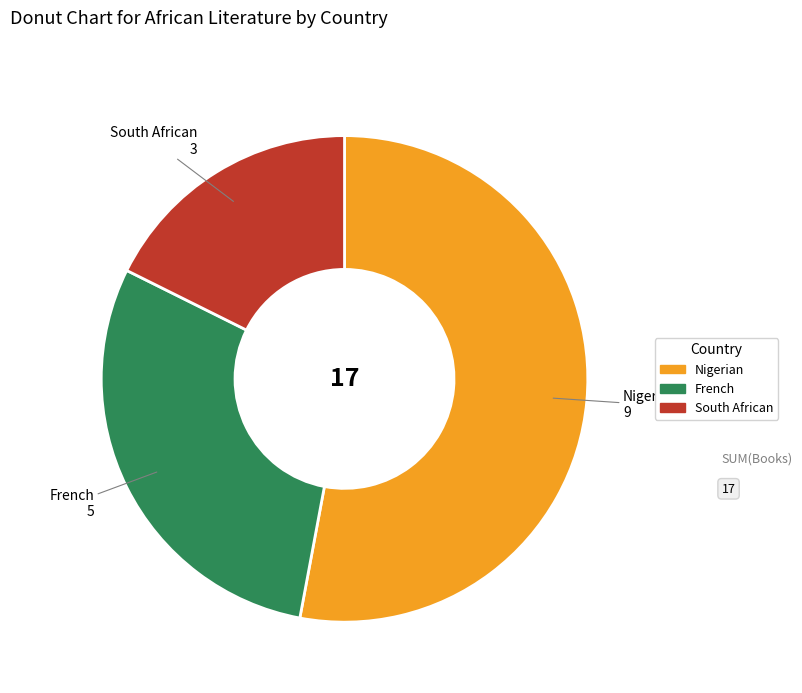

Combined, do French and South African account for over 50%?

No